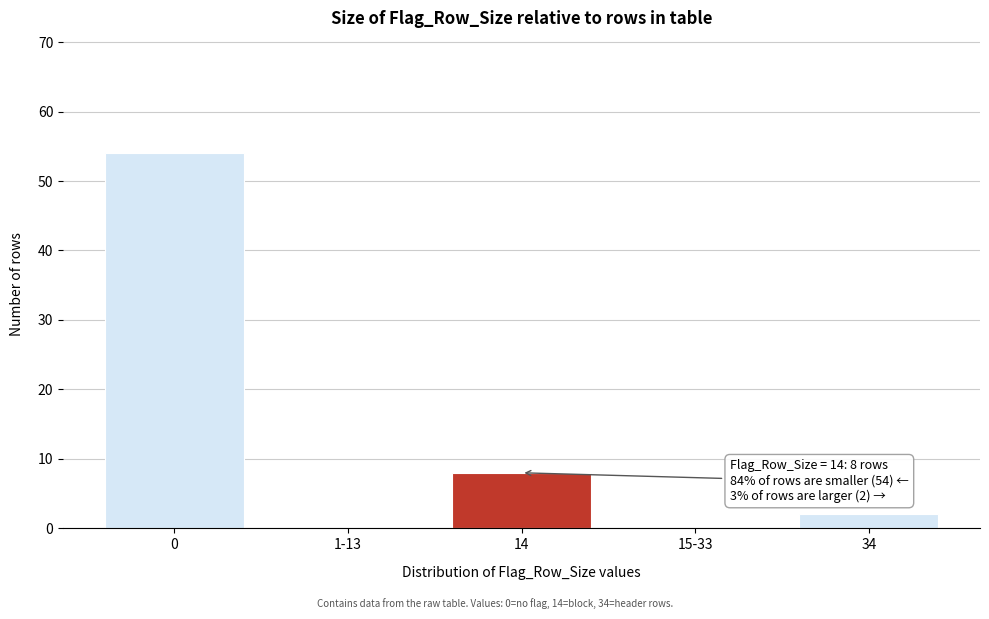

Reading left to right, what are all the values shown in this chart?

0=54	1-13=0	14=8	15-33=0	34=2